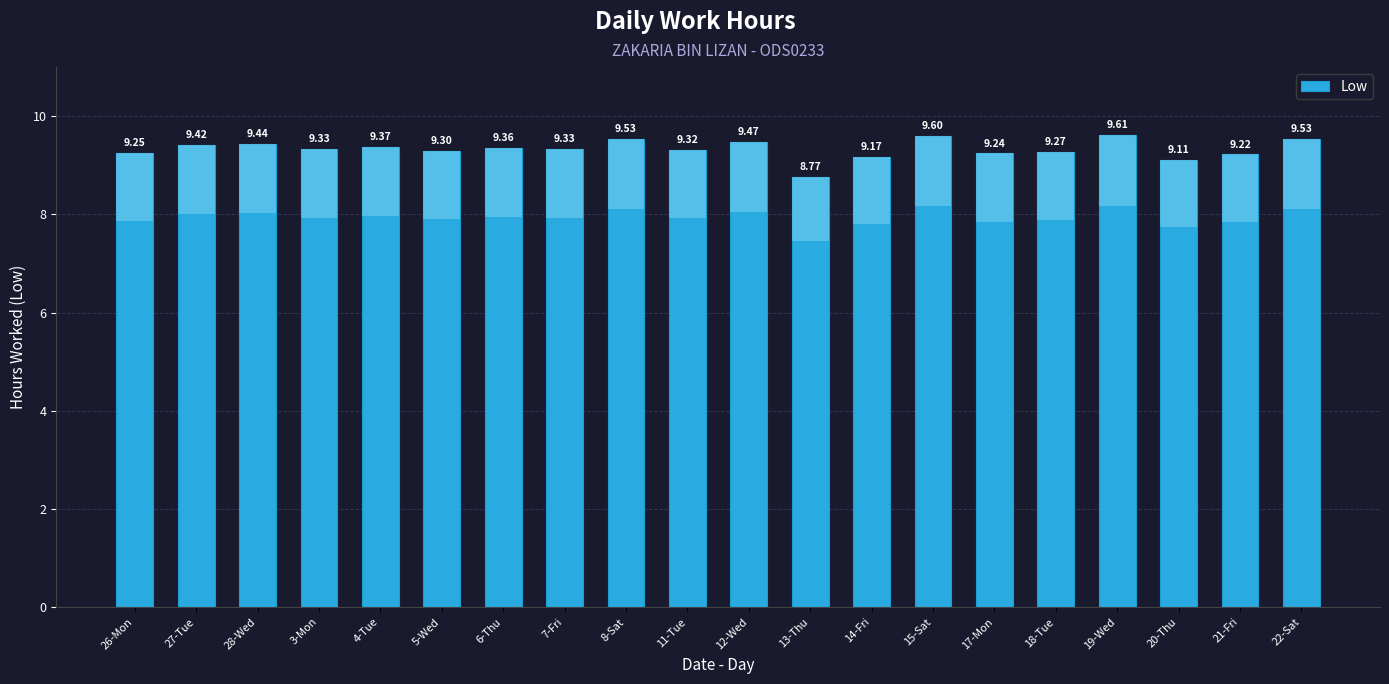

Reading left to right, transcribe all the data shown in this chart.

26-Mon=9.2	27-Tue=9.4	28-Wed=9.4	3-Mon=9.3	4-Tue=9.4	5-Wed=9.3	6-Thu=9.4	7-Fri=9.3	8-Sat=9.5	11-Tue=9.3	12-Wed=9.5	13-Thu=8.8	14-Fri=9.2	15-Sat=9.6	17-Mon=9.2	18-Tue=9.3	19-Wed=9.6	20-Thu=9.1	21-Fri=9.2	22-Sat=9.5